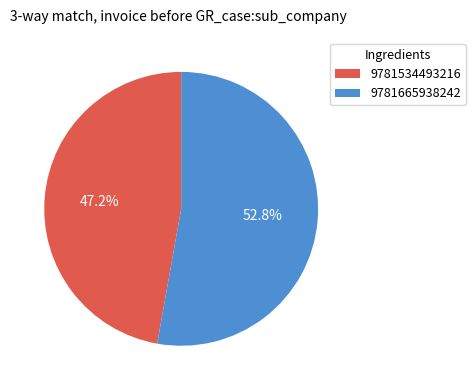

The 9781665938242 slice represents 59% of the pie. True or false?

False